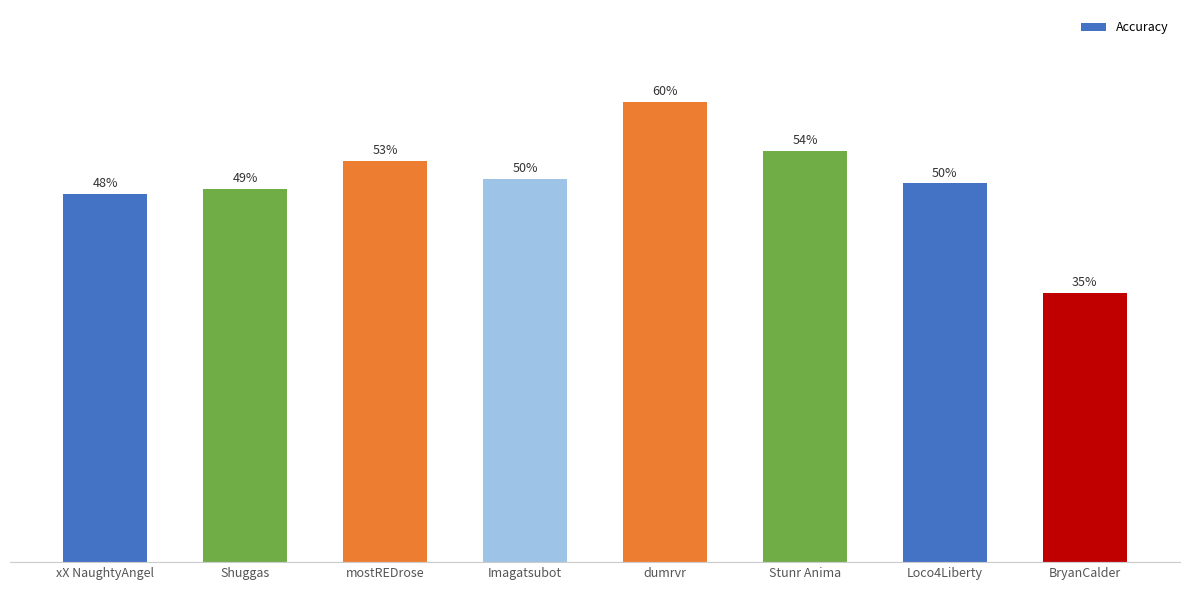

Where is the data nearest to the value 47?

xX NaughtyAngel